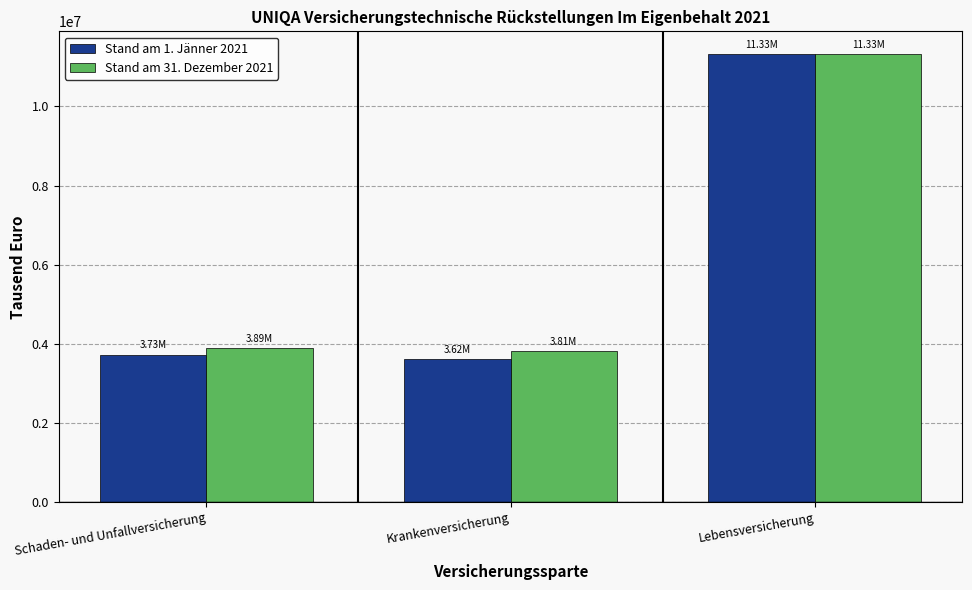

What is the value of the Stand am 31. Dezember 2021 bar at the 3rd from the left?

11326594